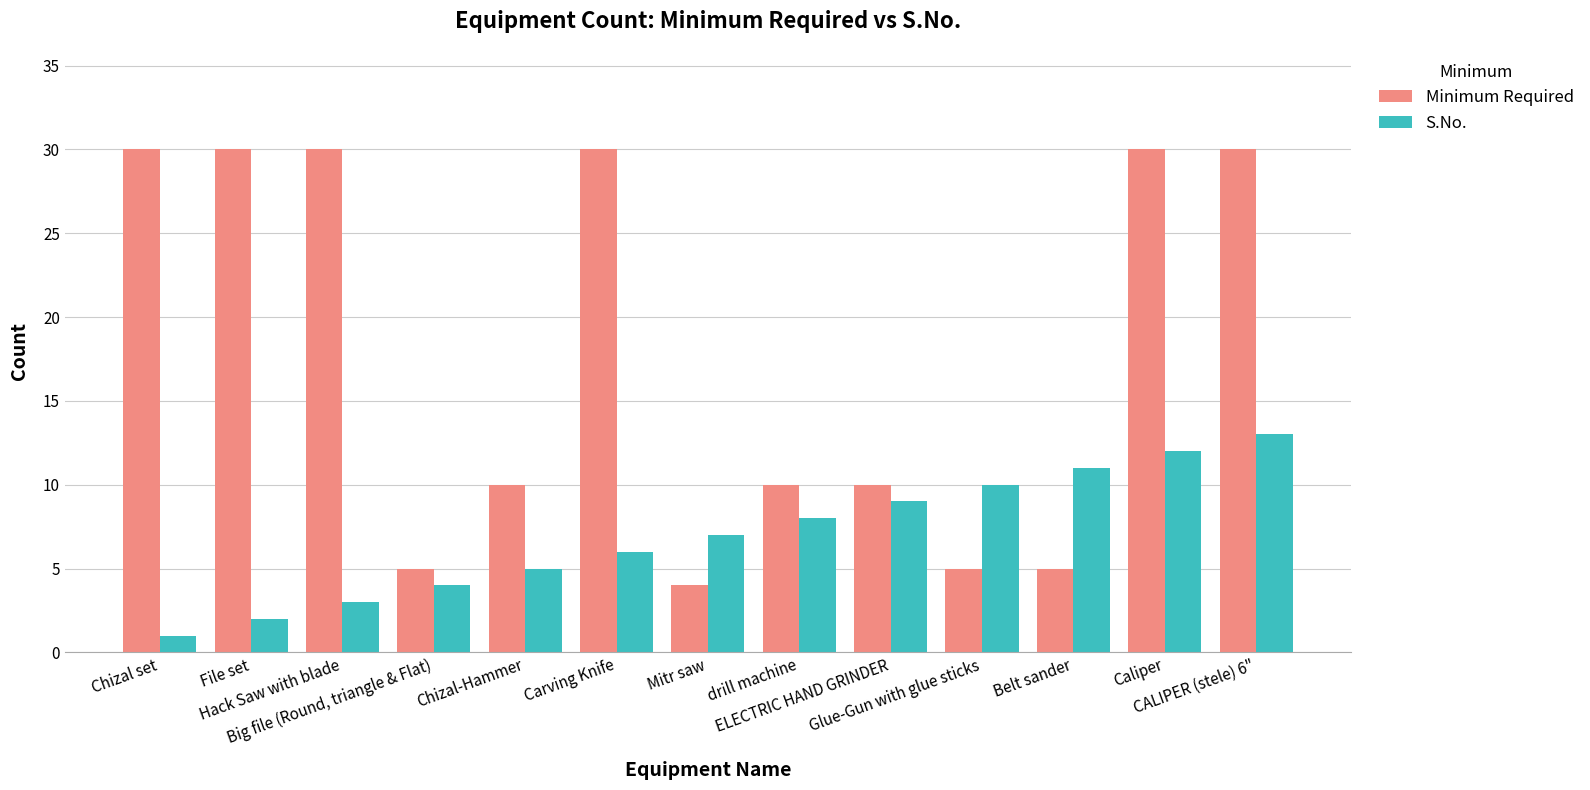

True or false: S.No. has a value of 4 at drill machine.

False